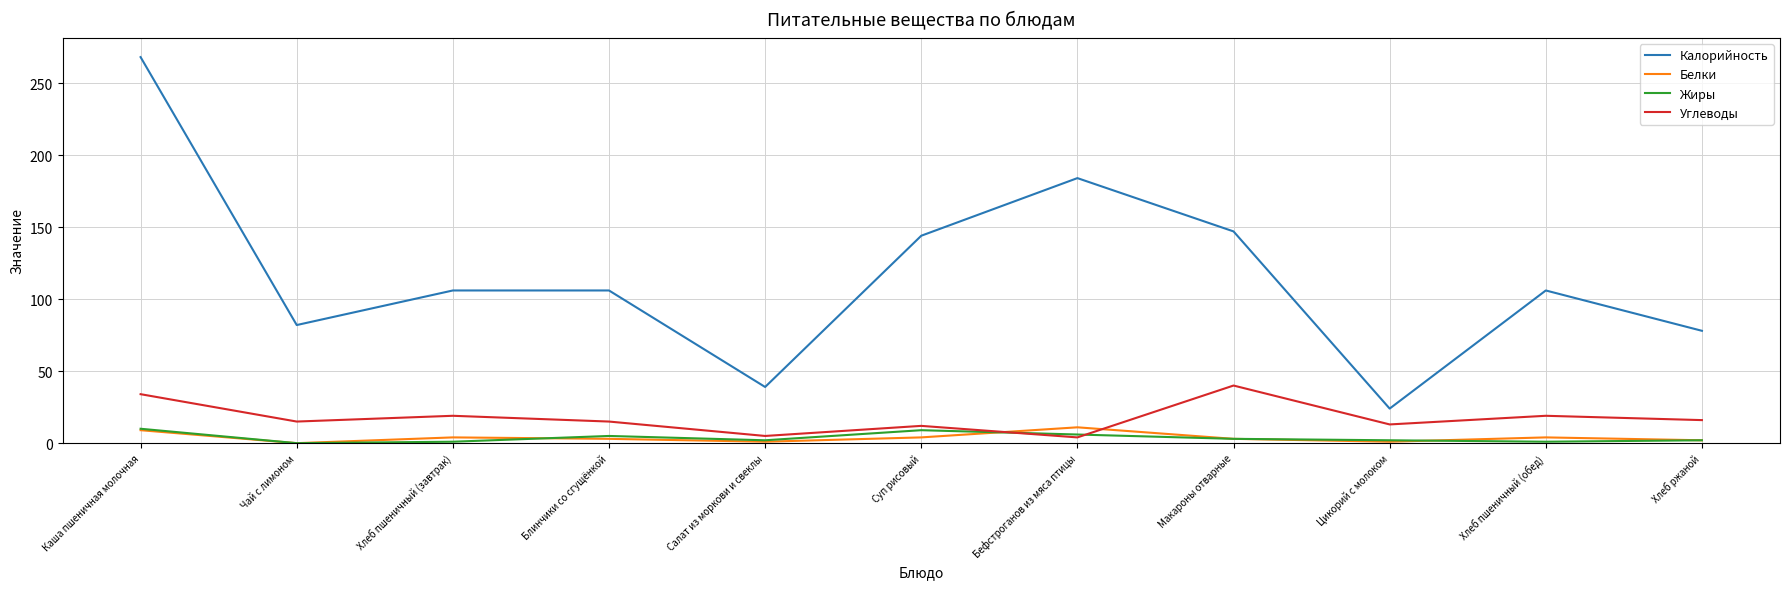

Is it true that Калорийность equals 99 at Макароны отварные?

False